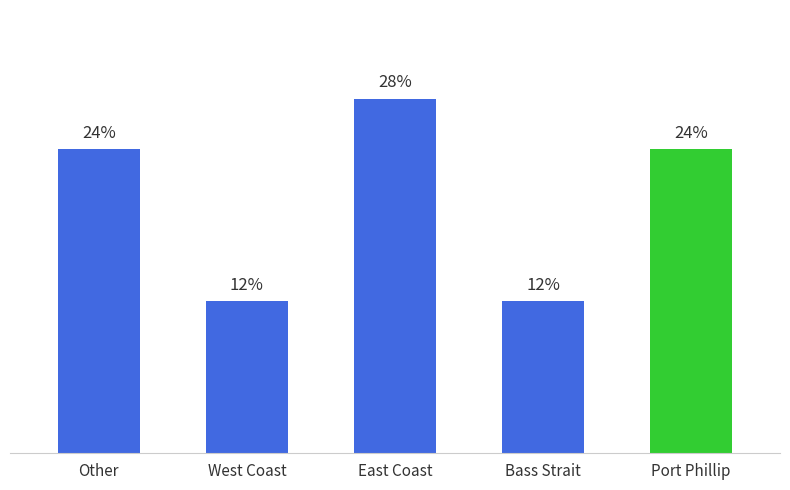

Does the chart contain stacked bars?

No